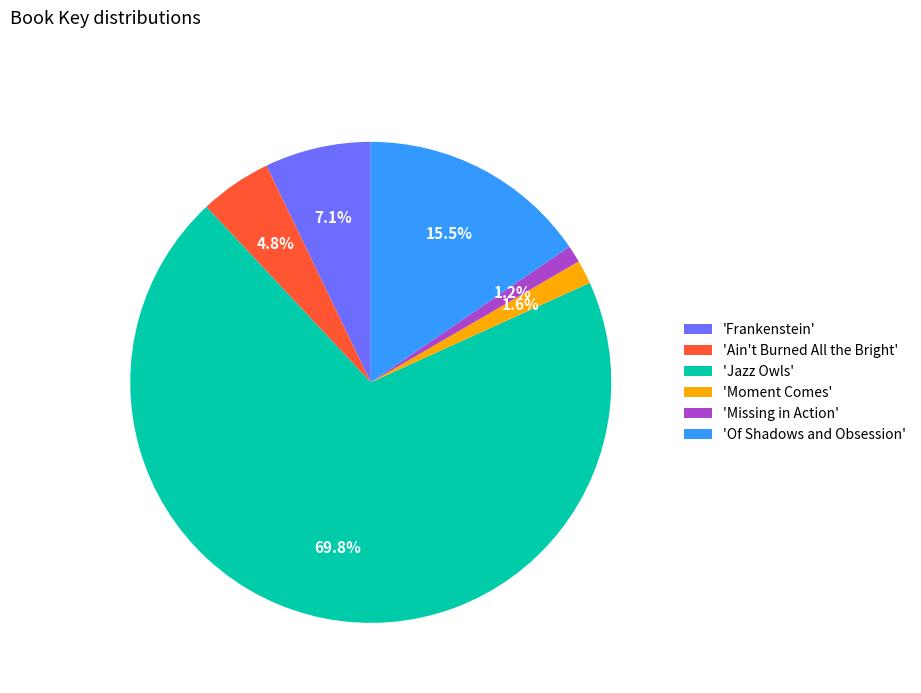

What is the ratio of the value at 'Of Shadows and Obsession' to the value at 'Ain't Burned All the Bright'?

3.2